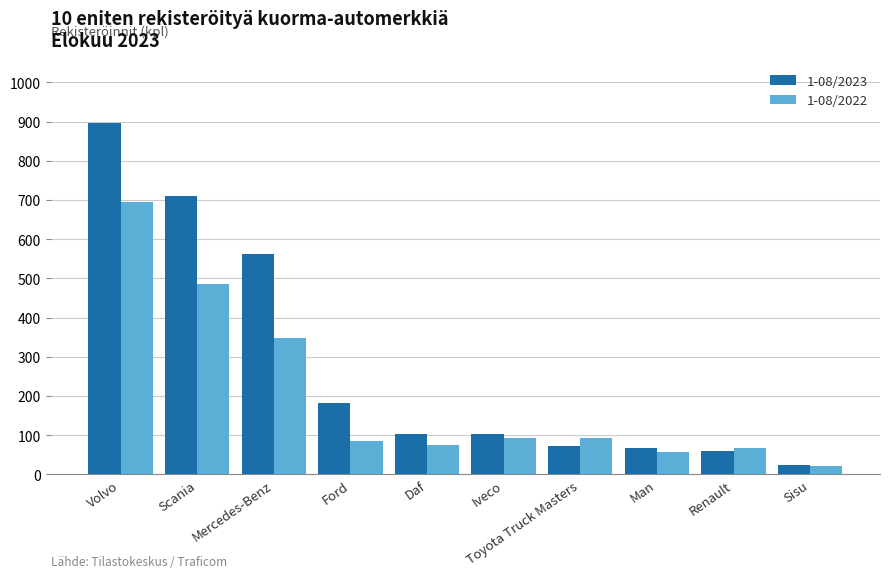

Which series has the largest range (max minus min)?

1-08/2023